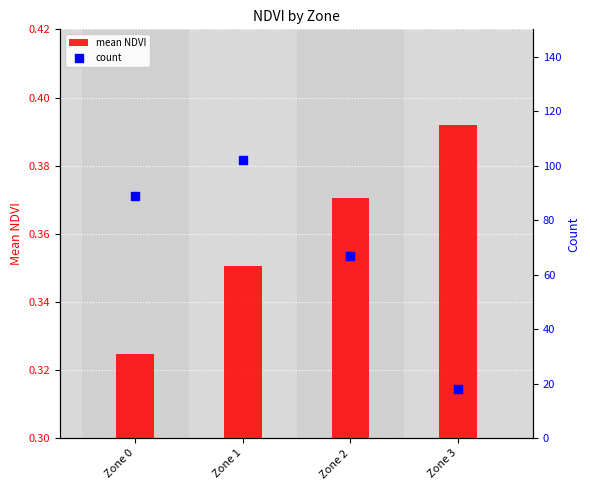

What are all the series names shown in the legend?

mean NDVI, count